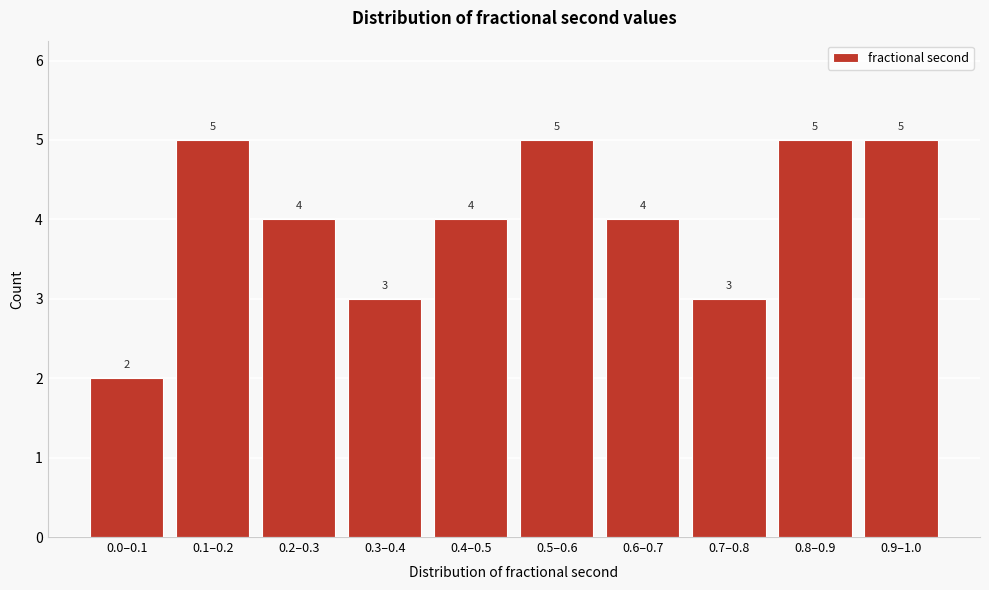

Reading left to right, extract all data points from this chart.

2	5	4	3	4	5	4	3	5	5